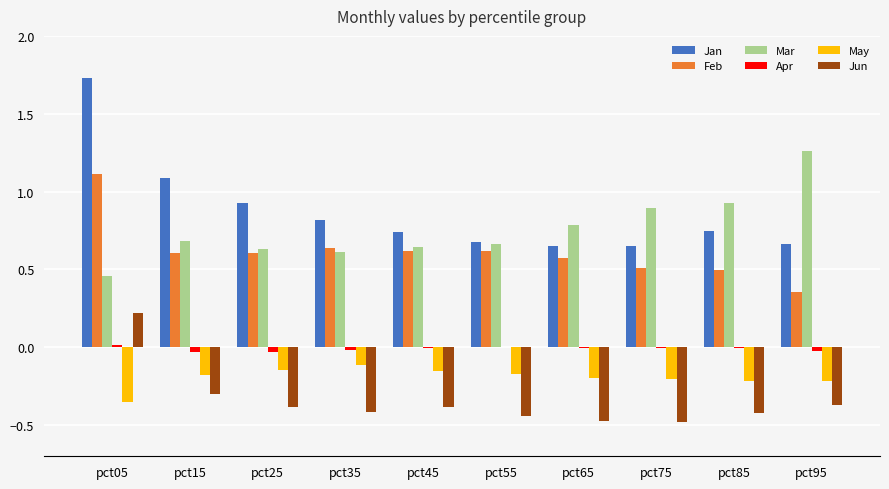

Which category has the highest value in the May series?

pct35